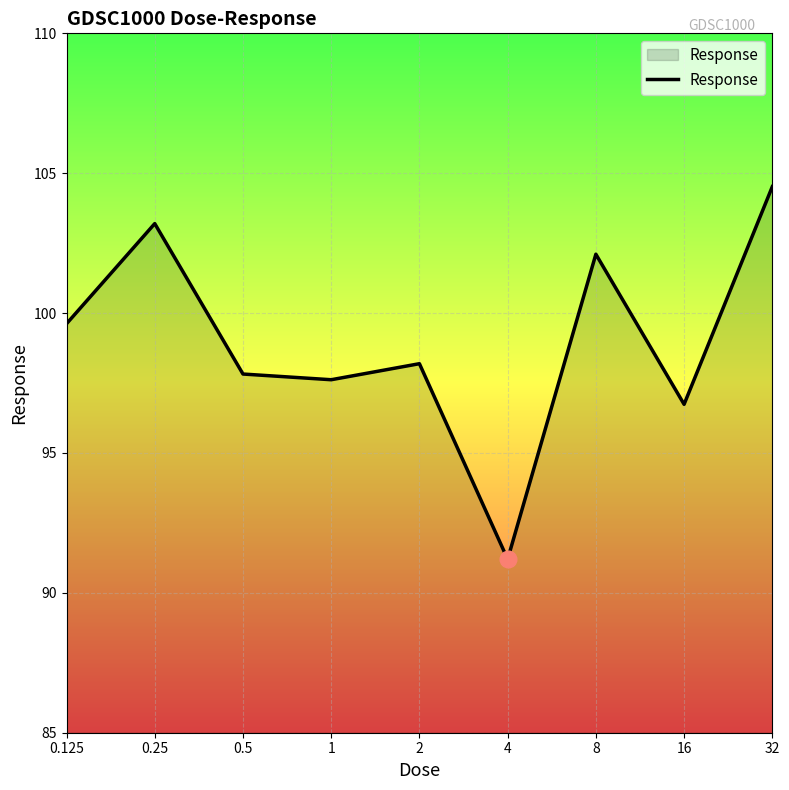

What is the difference between the maximum and minimum values?

13.3